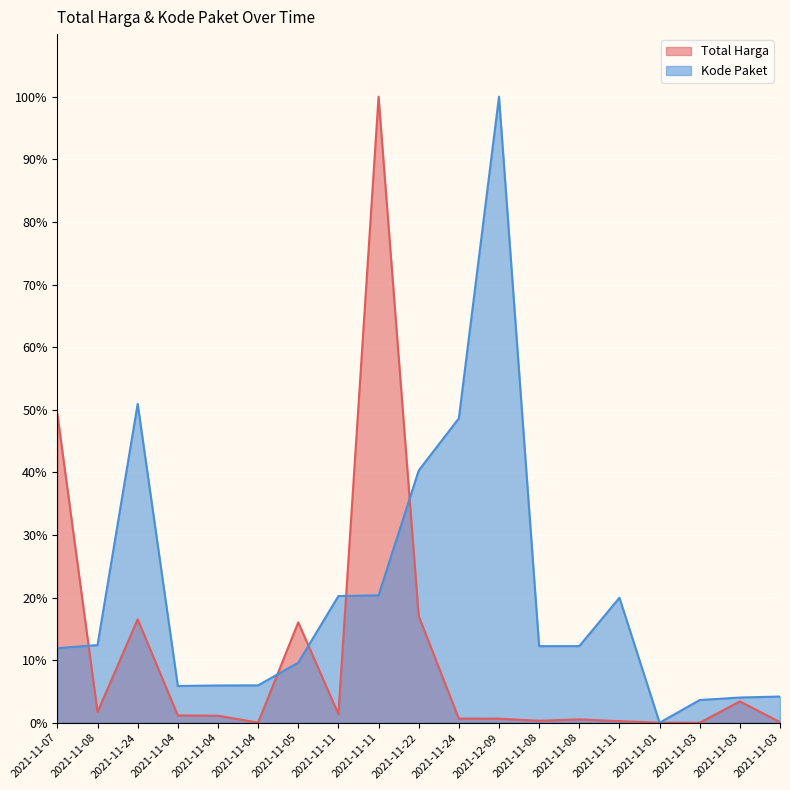

In Total Harga, how many points are higher than both neighbors (excluding endpoints)?

5